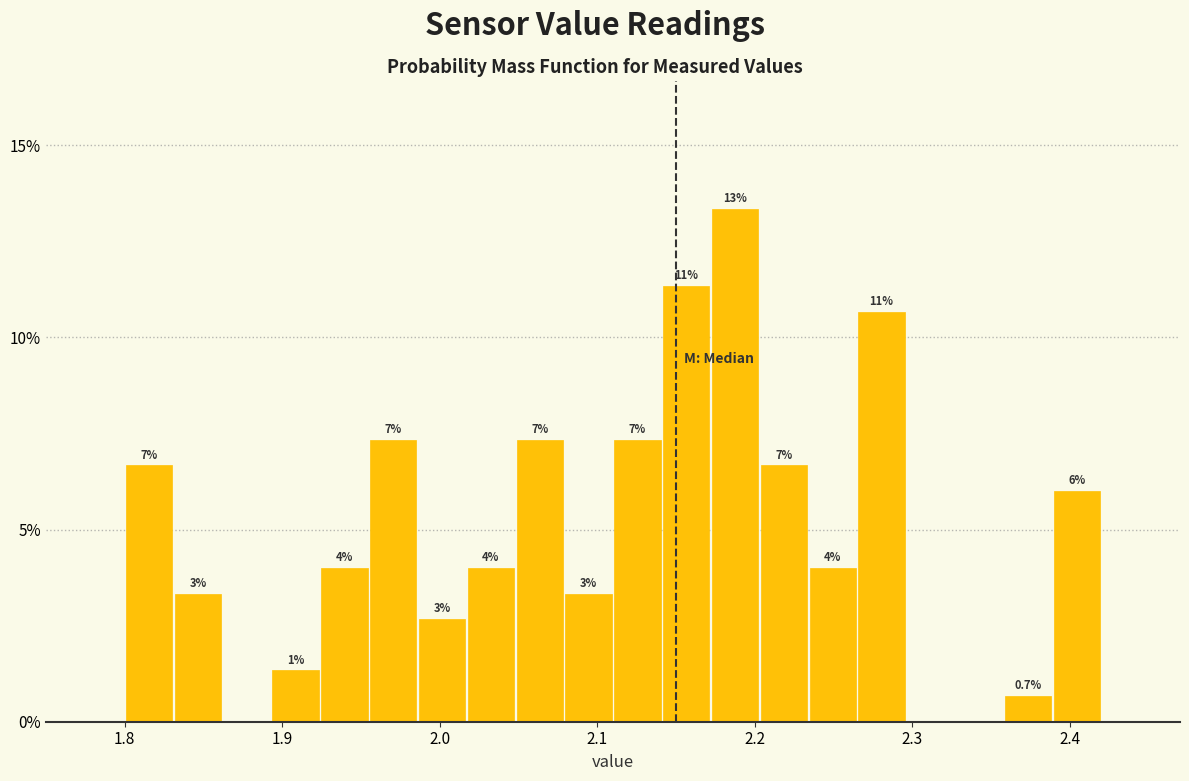

Around what value on the x-axis is the tallest bar? Give the approximate position of its centre, as read against the axis.

2.19